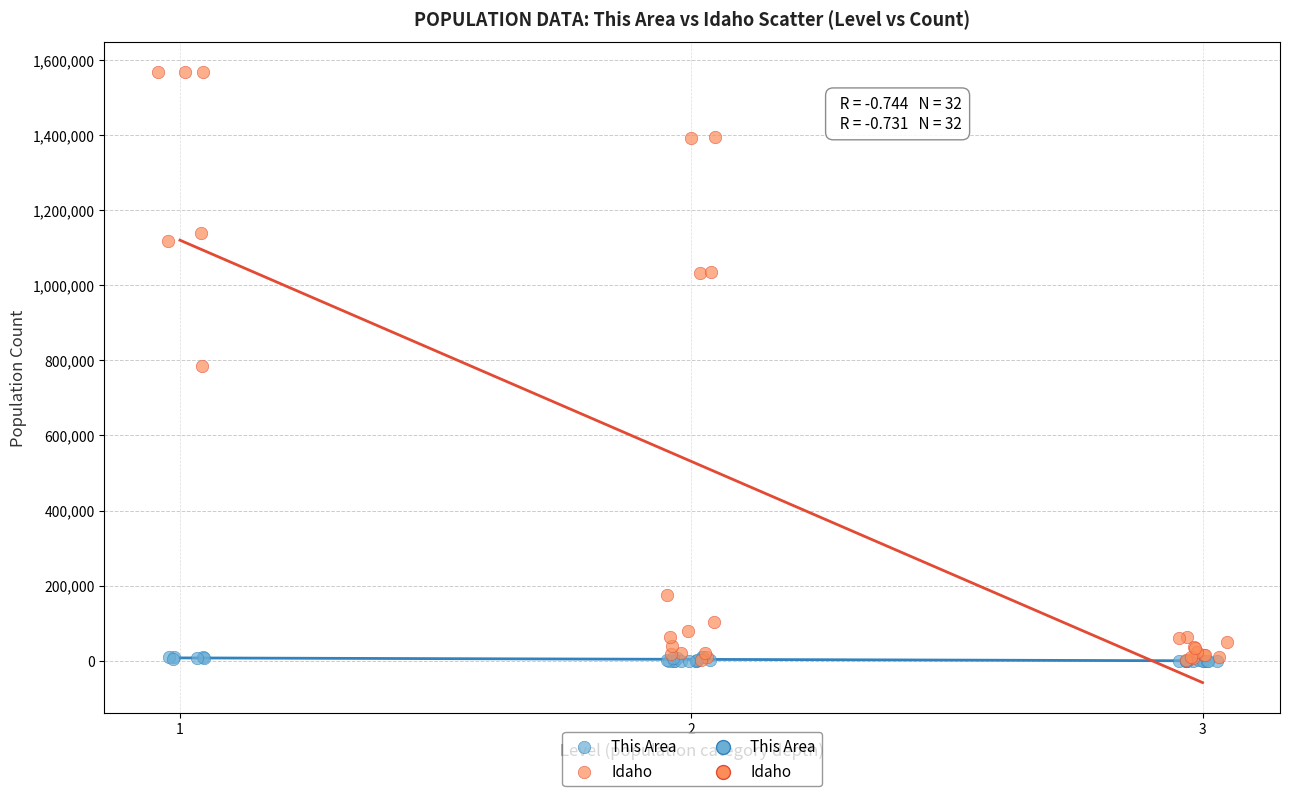

Which series has the largest Y range (max minus min)?

Idaho